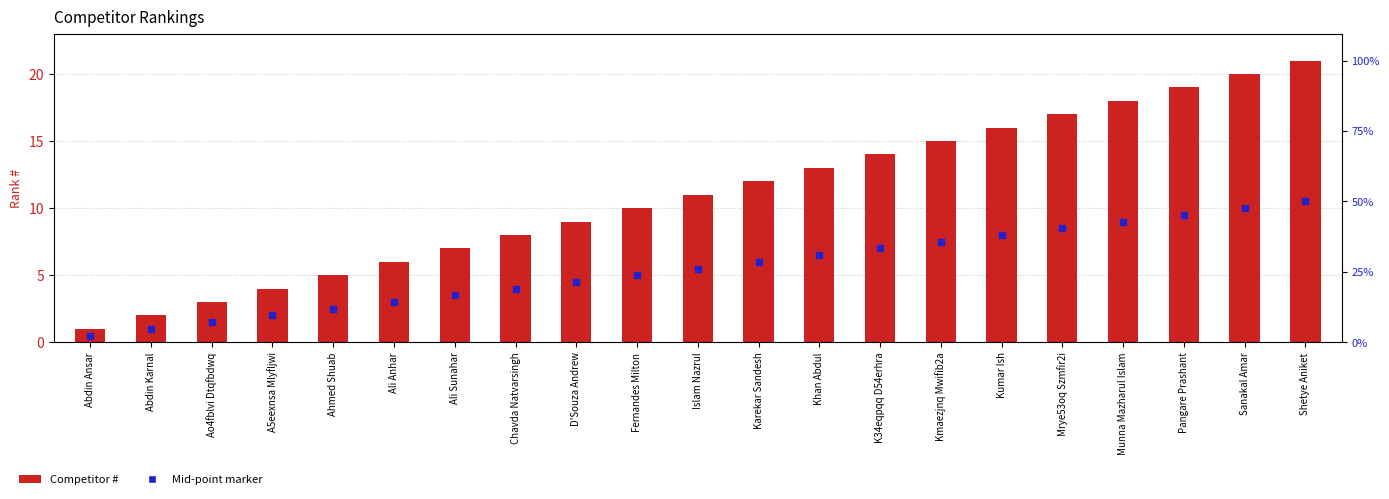

Which series has the largest total across all categories?

Competitor #